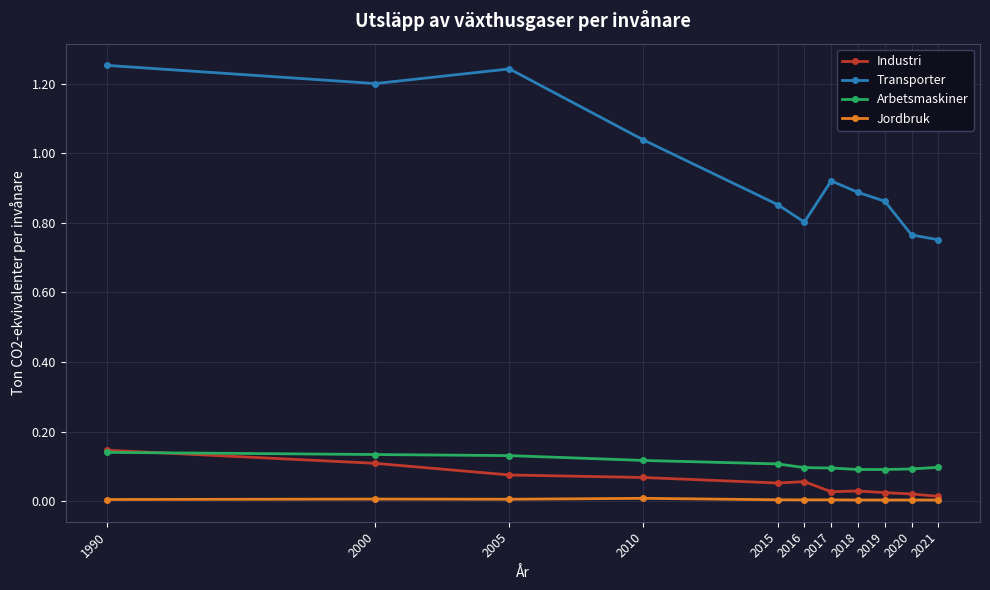

Is this an area chart (filled region under the line)?

No